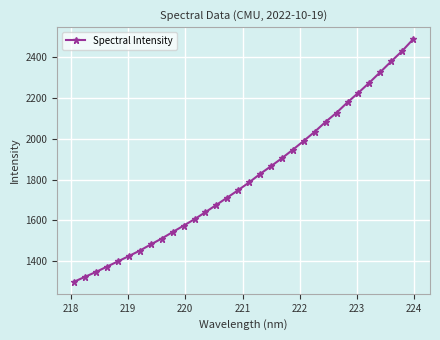

How many series are shown in this chart?

1